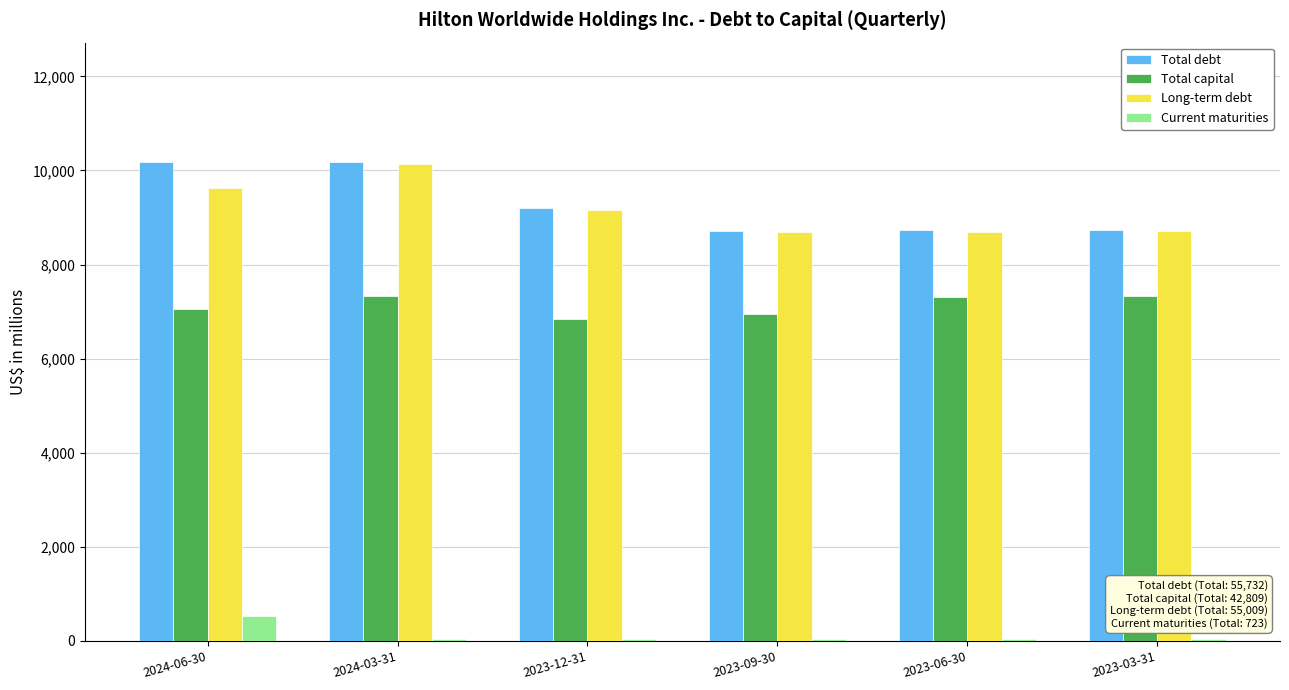

Where is Long-term debt nearest to the value 9408?

2024-06-30